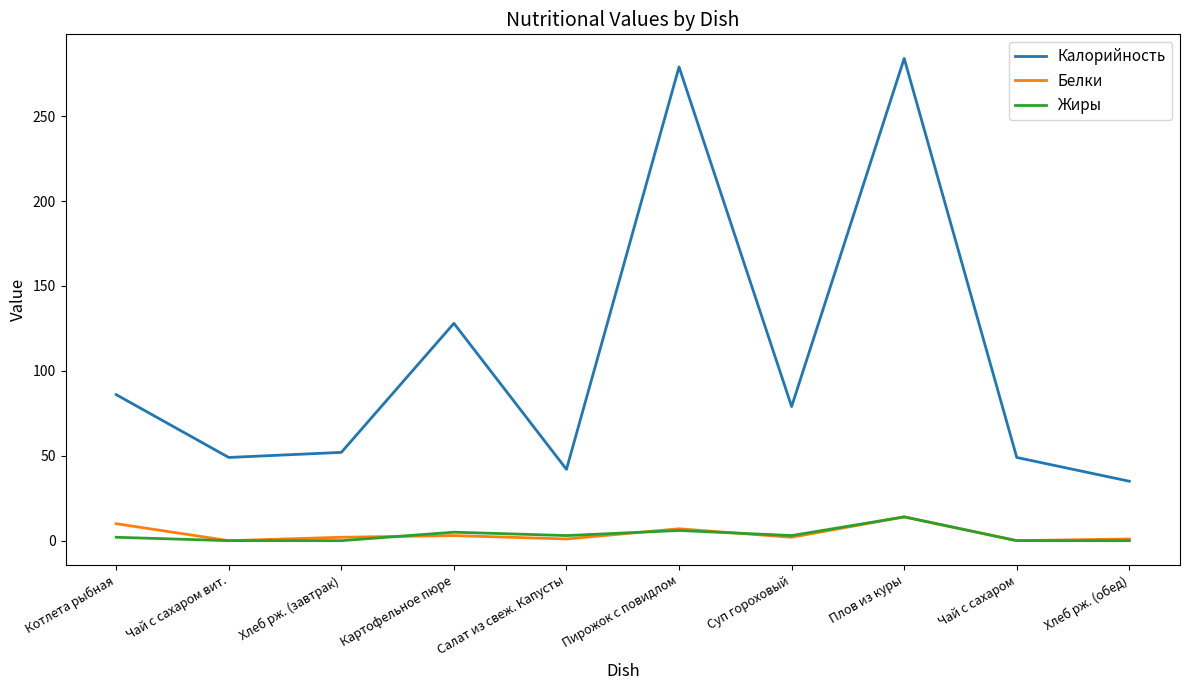

Which series has the largest total across all categories?

Калорийность